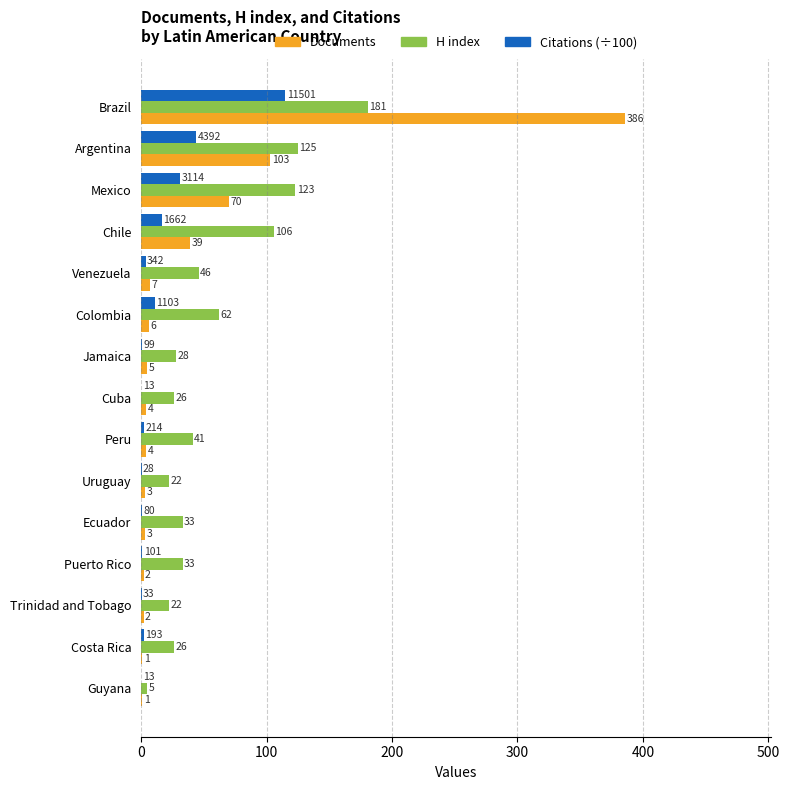

Which series changed the most between Cuba and Peru?

H index